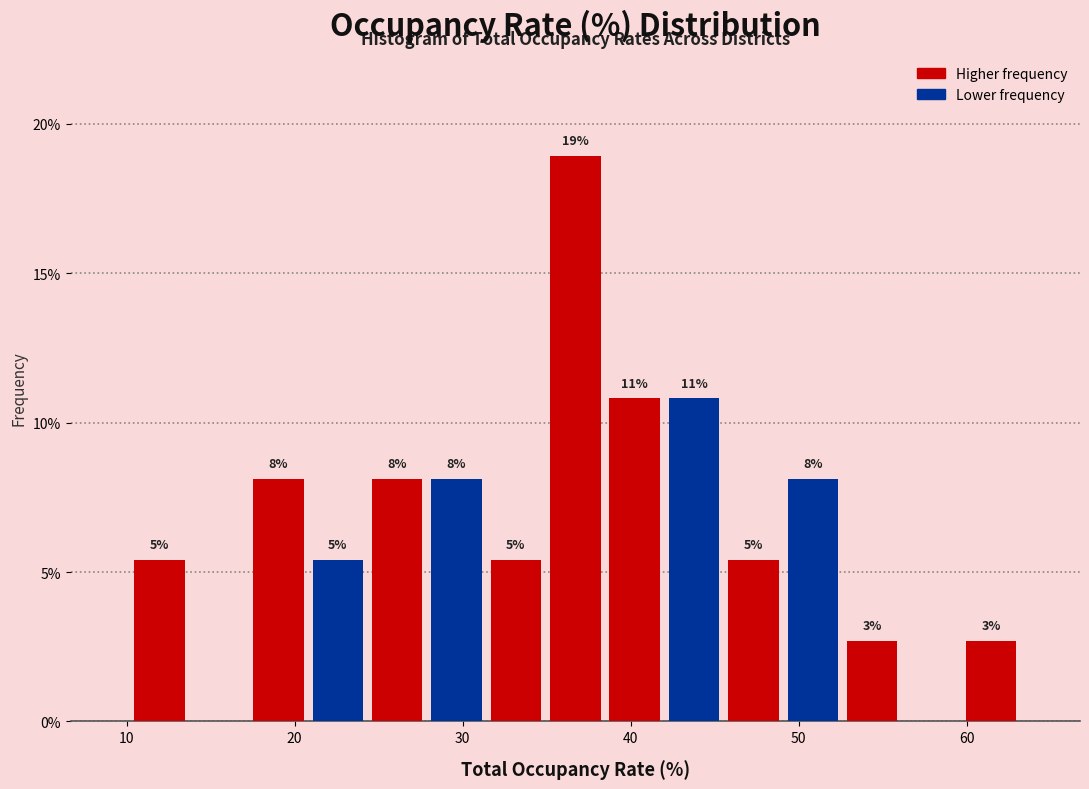

Around what value on the x-axis is the tallest bar? Give the approximate position of its centre, as read against the axis.

37